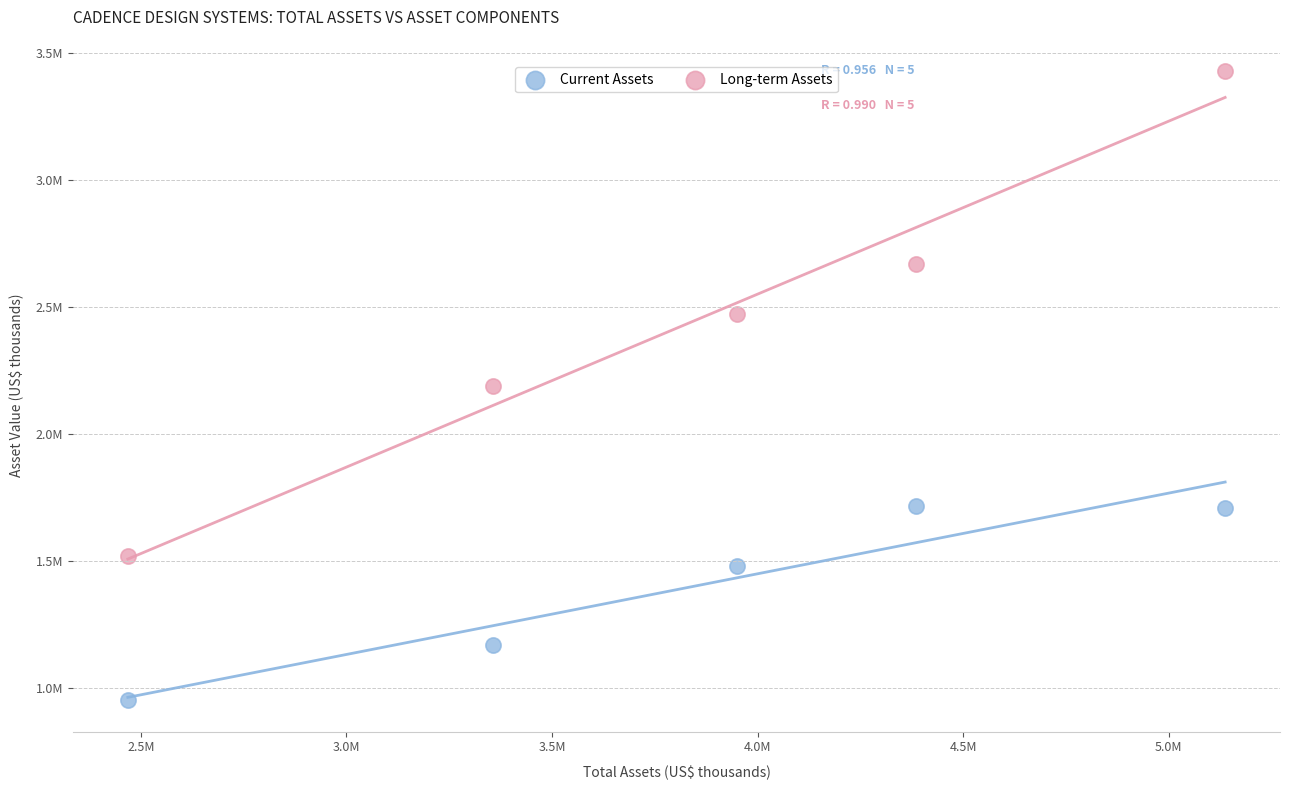

What are all the series names shown in the legend?

Current Assets, Long-term Assets